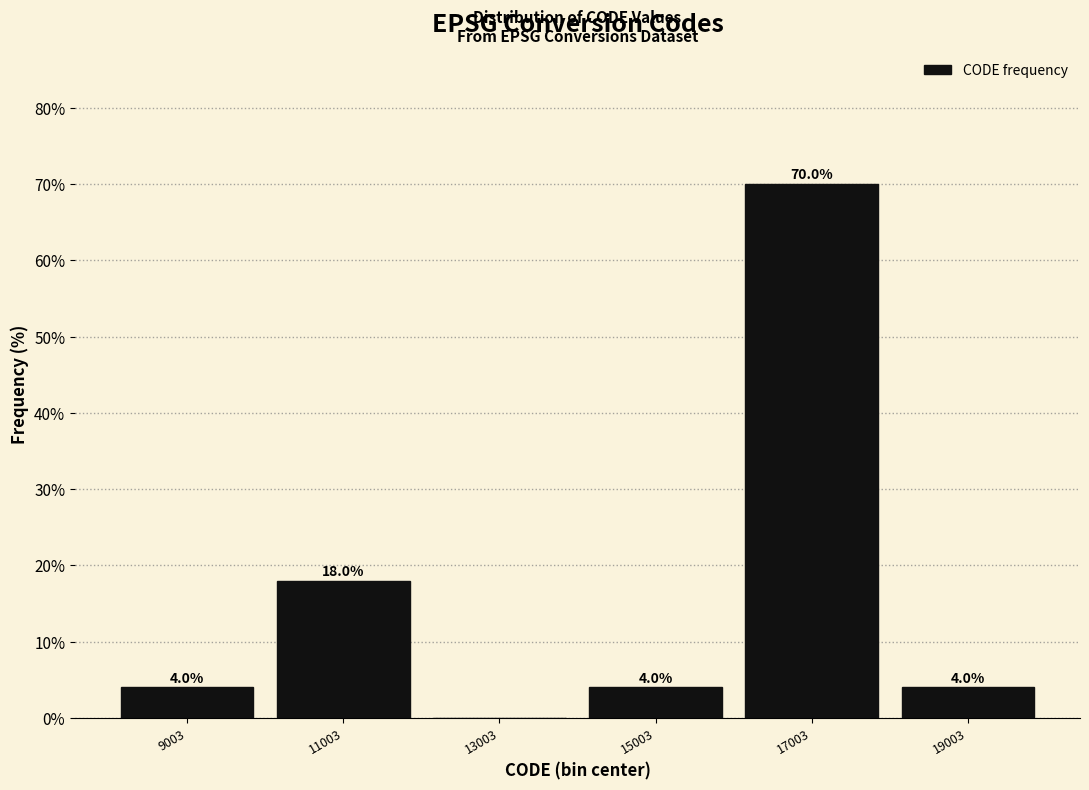

Over which range of the x-axis is the bar tallest?

16000 to 18000